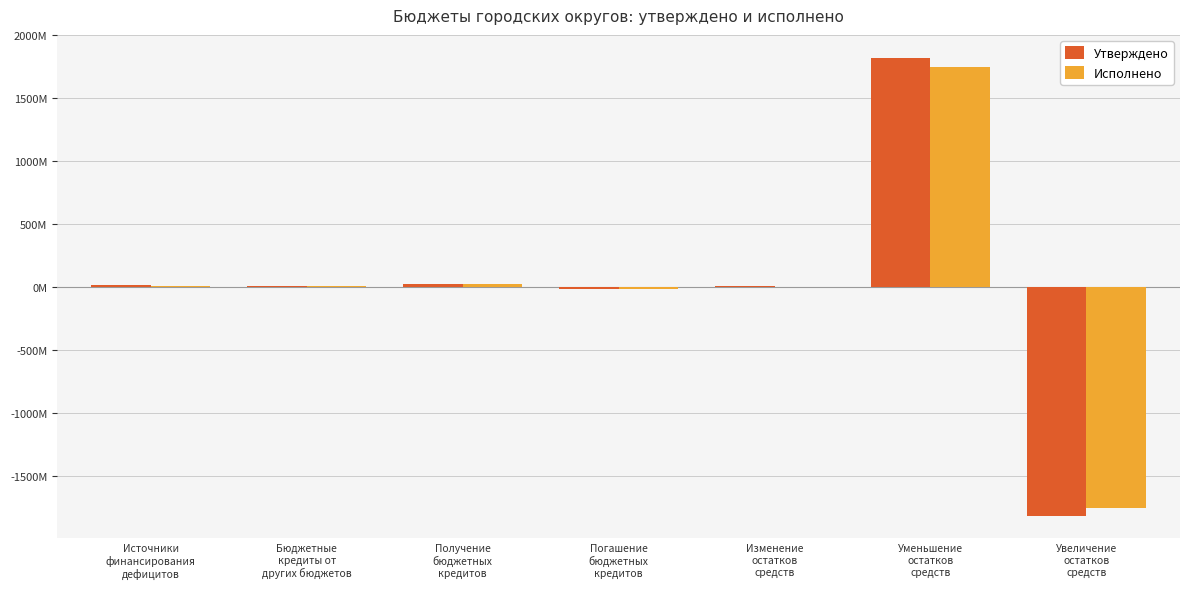

Rank the categories by Утверждено value from lowest to highest.

Увеличение
остатков
средств, Погашение
бюджетных
кредитов, Изменение
остатков
средств, Бюджетные
кредиты от
других бюджетов, Источники
финансирования
дефицитов, Получение
бюджетных
кредитов, Уменьшение
остатков
средств